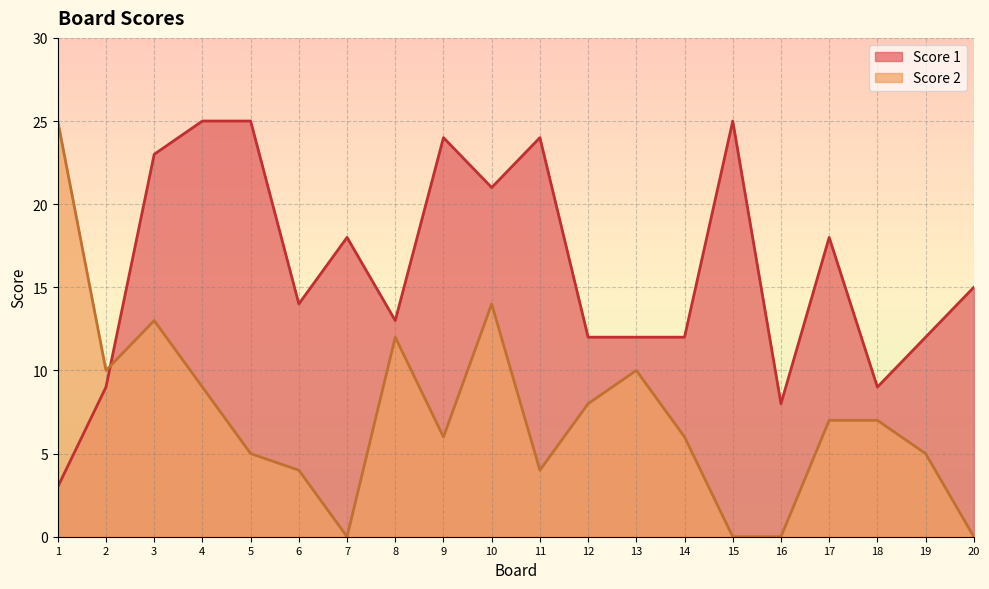

List the series in order of their peak value, lowest first.

Score 1, Score 2